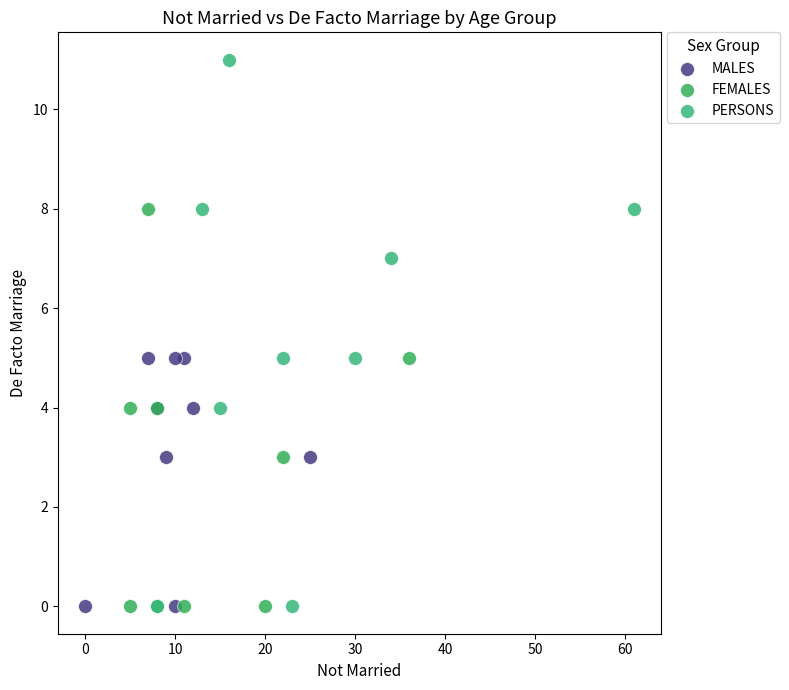

Which series has the widest spread of Y values?

PERSONS